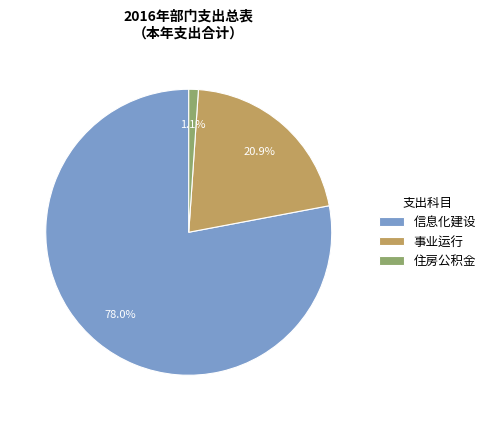

What is the ratio of the value at 事业运行 to the value at 信息化建设?

0.3